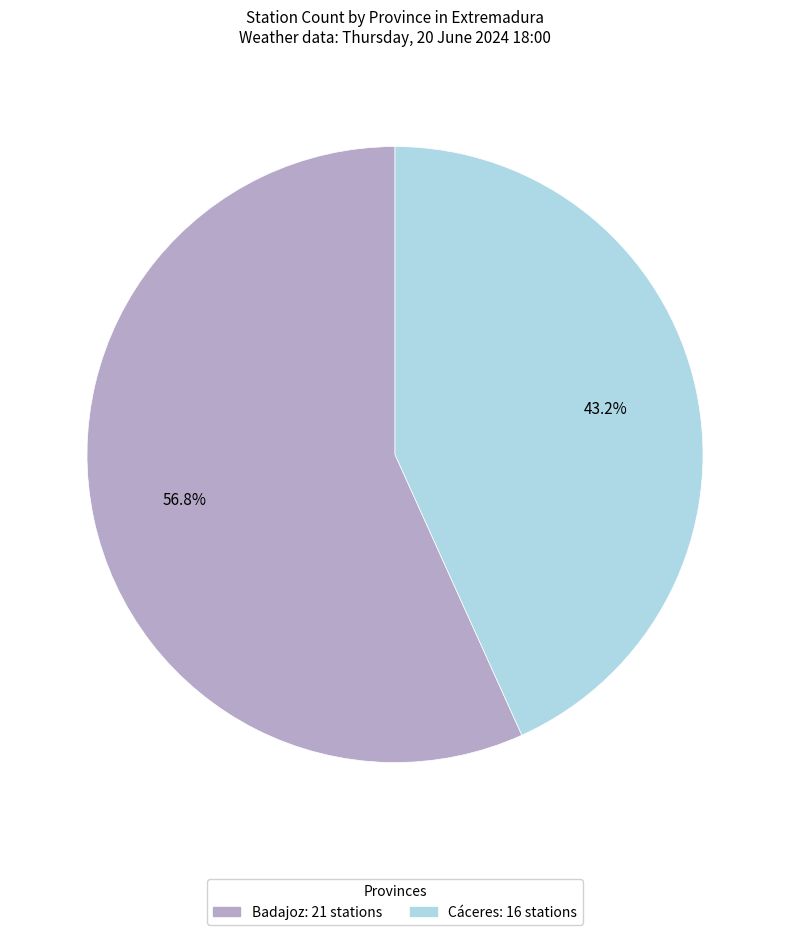

What is the smallest slice in the pie chart?

Cáceres